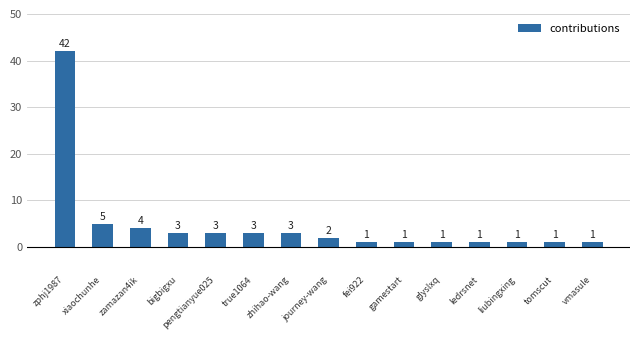

Reading left to right, list all the values displayed in this chart.

zphj1987=42	xiaochunhe=5	zamazan4ik=4	bigbigxu=3	pengtianyue025=3	true1064=3	zhihao-wang=3	journey-wang=2	fei922=1	gamestart=1	glyslxq=1	ledrsnet=1	liubingxing=1	tomscut=1	vmasule=1